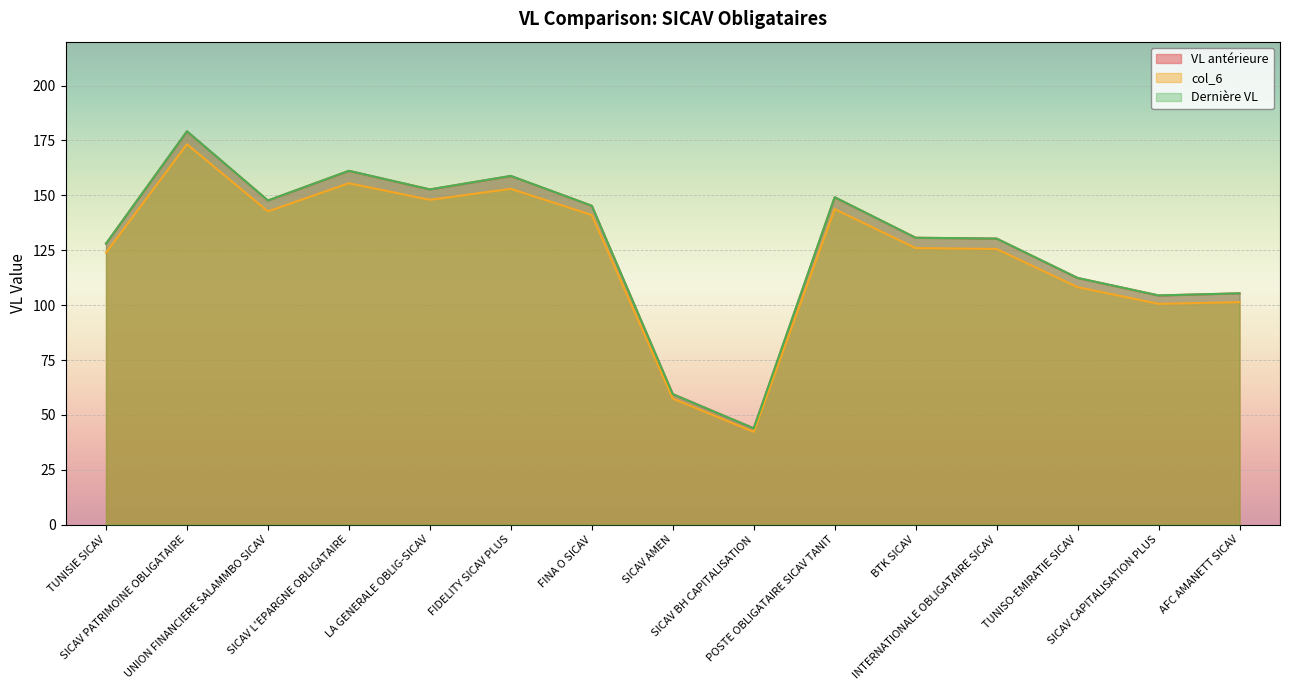

At which label does Dernière VL first exceed 130?

SICAV PATRIMOINE OBLIGATAIRE